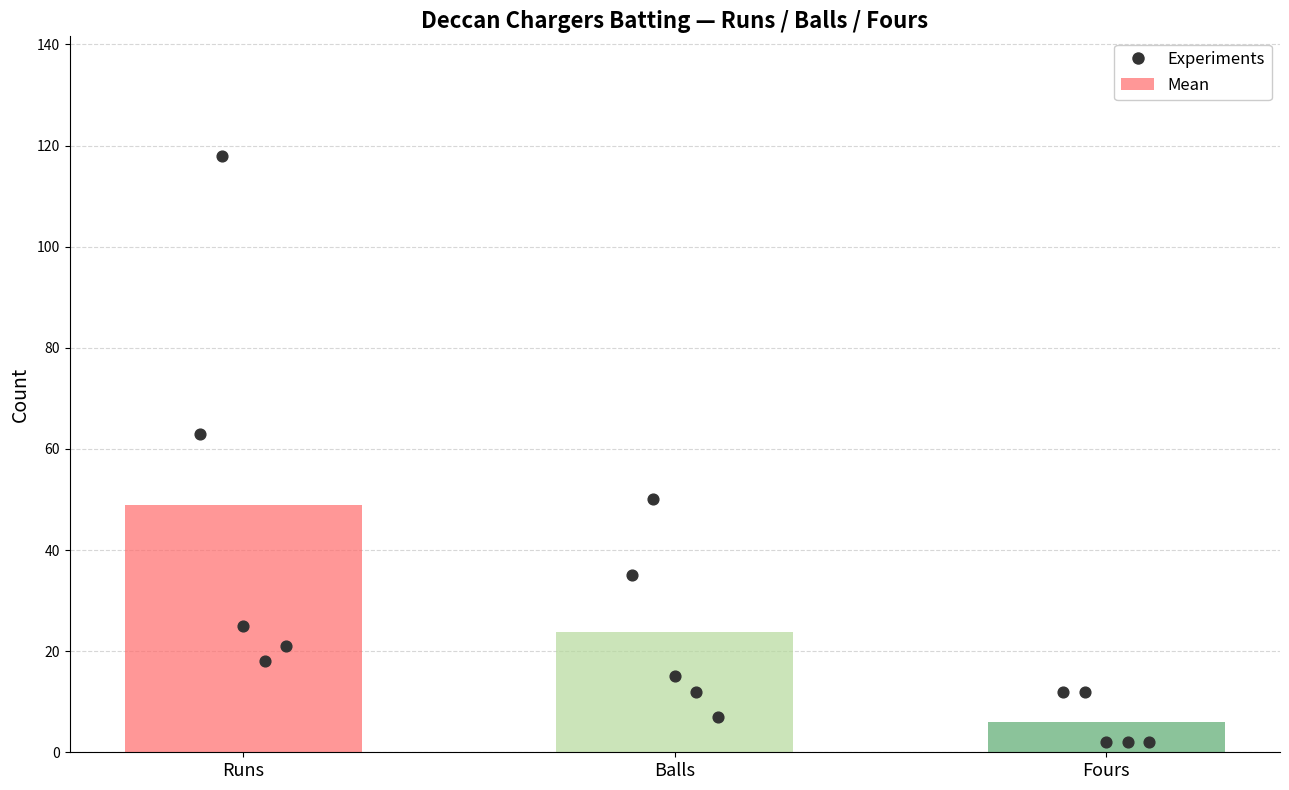

Is the value of Fours at Mirza Ayub Baig Rahel greater than the value of Balls at Khalid Bin Mohammed?

No